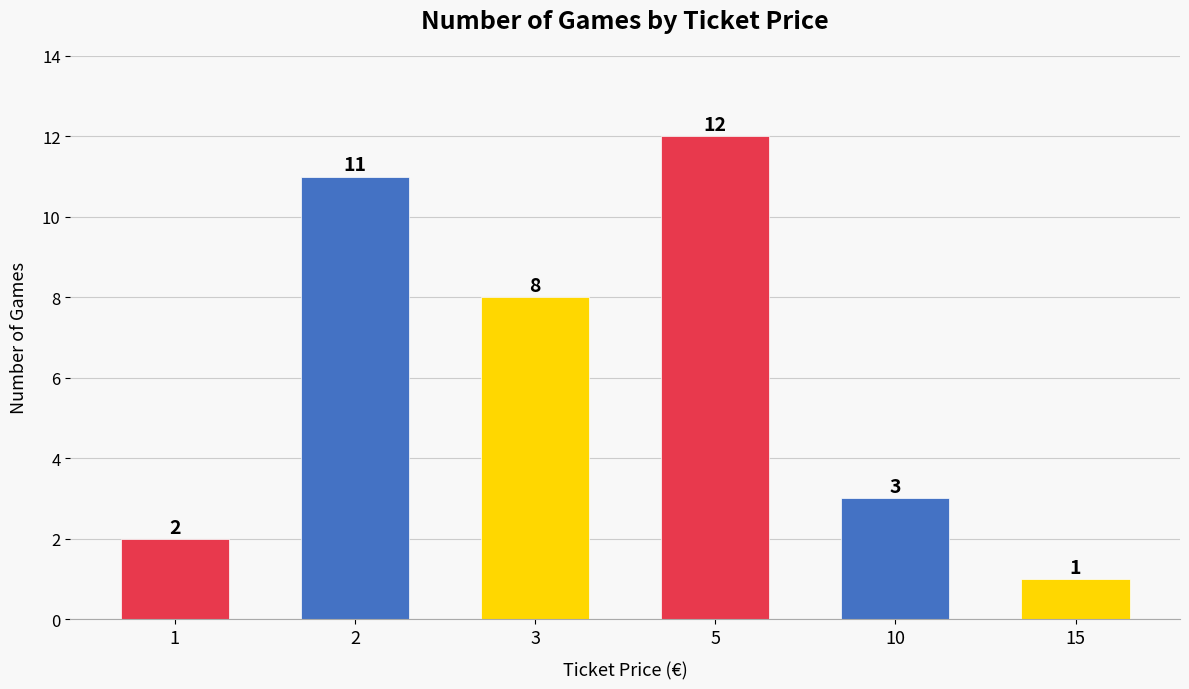

At which label does the data first exceed 8?

2